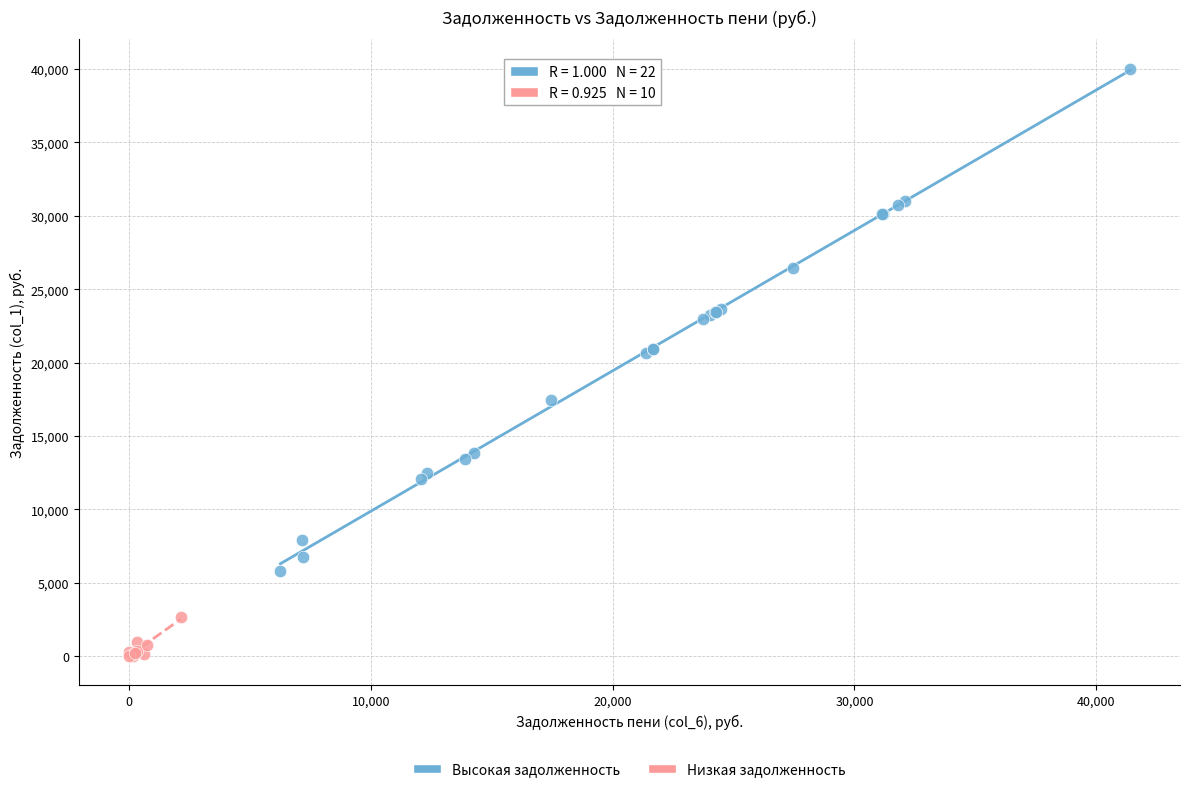

Which series contains the highest Y value?

Высокая задолженность